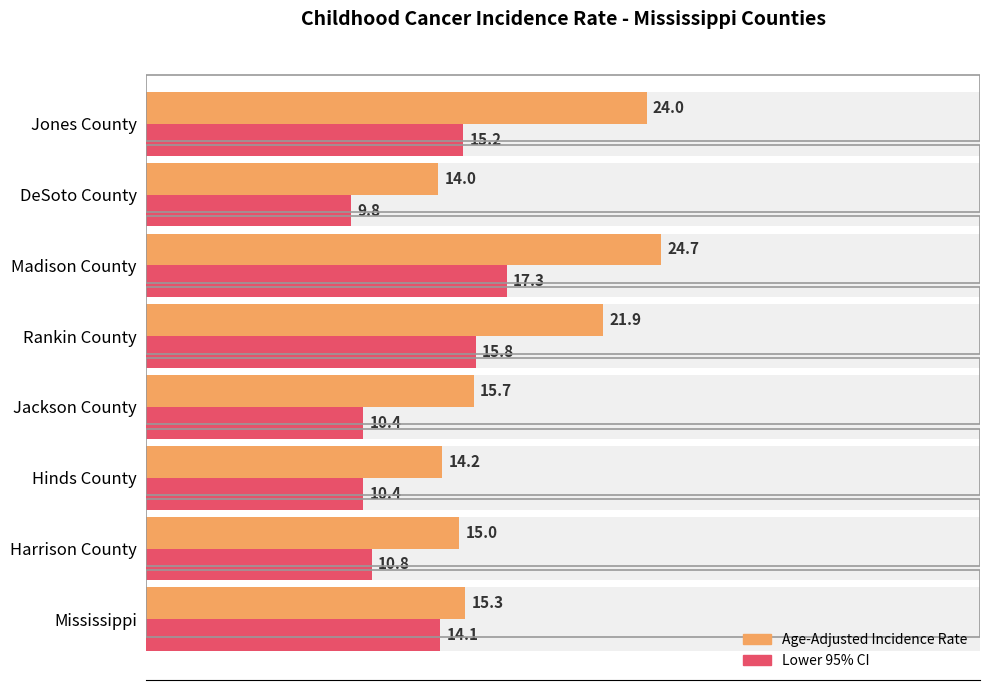

What is the smallest value displayed?

9.8